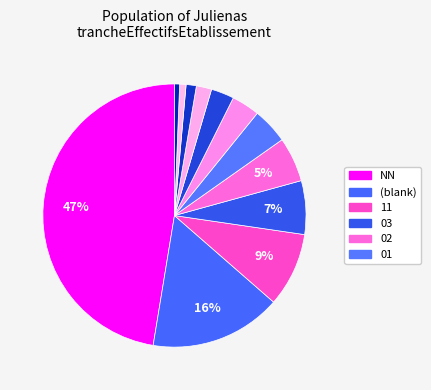

Does any single category account for the majority?

No